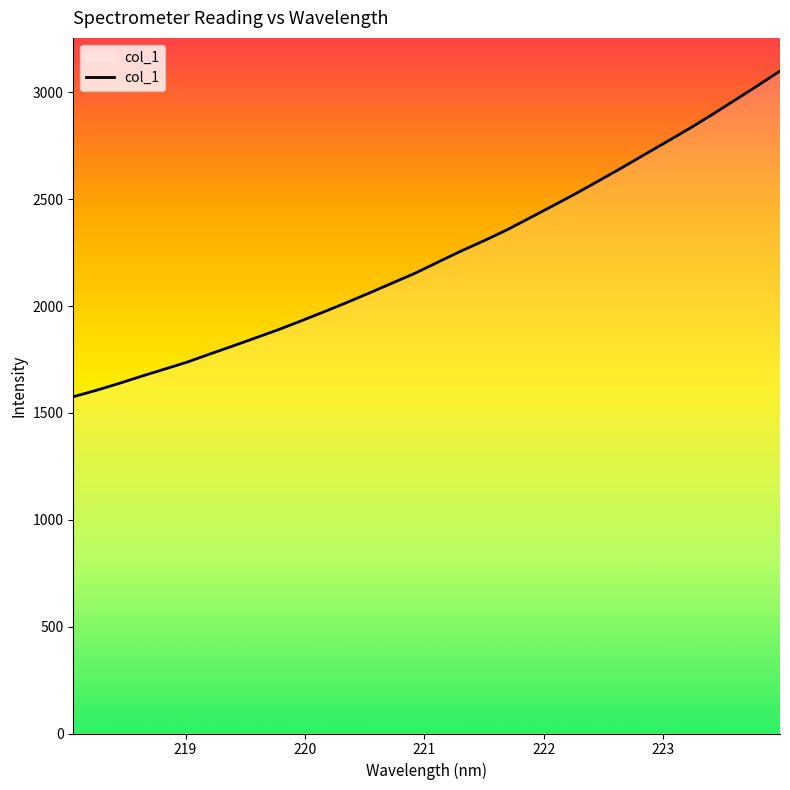

What is the label of the 6th point from the right?

223.0264